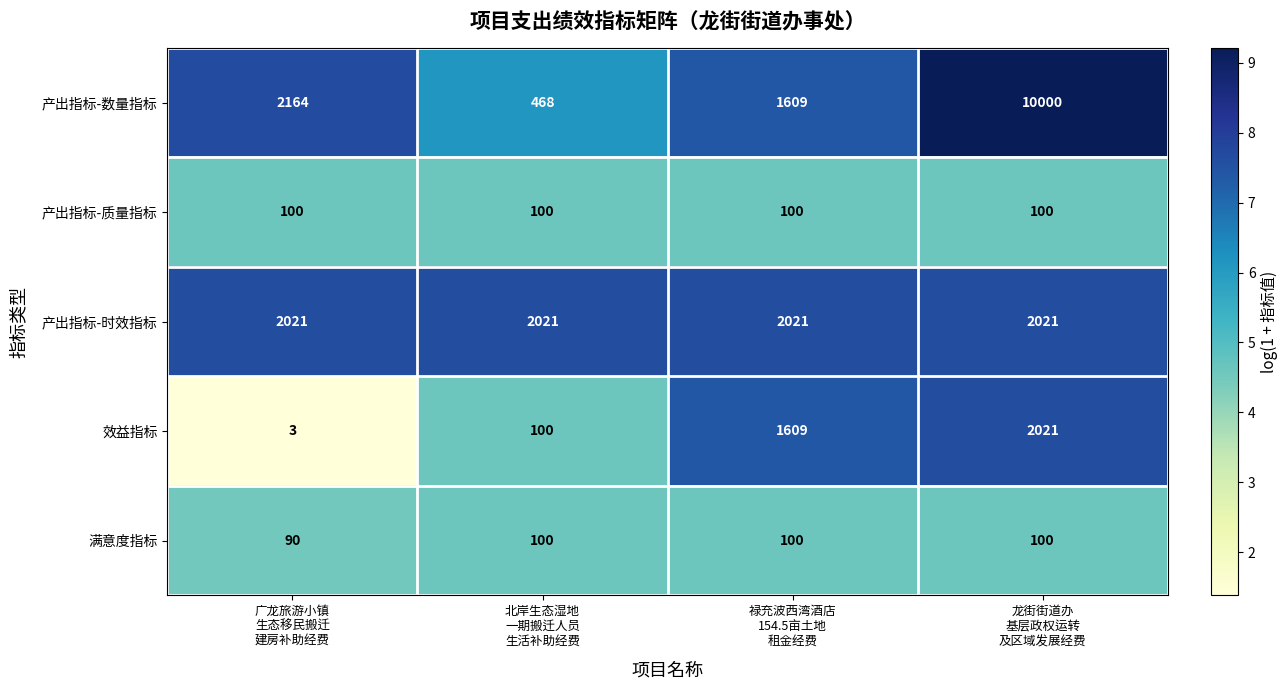

Which series has the widest spread of values?

产出指标-数量指标